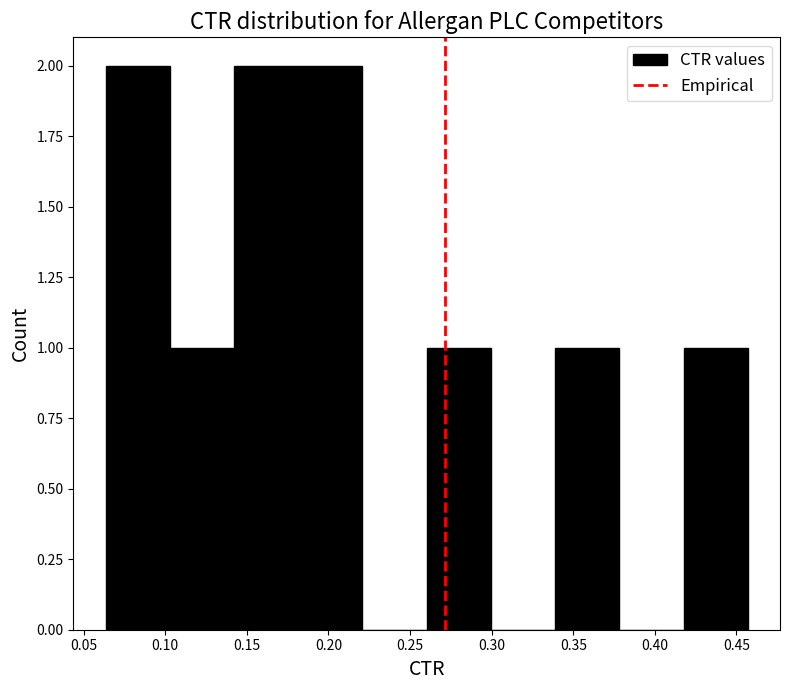

Reading left to right, transcribe this chart: for each bar, give the range it covers on the x-axis and its height. Neither the bar edges nor the heights are printed on the chart, so give them approximately, as read against the axes.

0.065 to 0.105: 2
0.105 to 0.140: 1
0.140 to 0.180: 2
0.180 to 0.220: 2
0.220 to 0.260: 0
0.260 to 0.300: 1
0.300 to 0.340: 0
0.340 to 0.380: 1
0.380 to 0.420: 0
0.420 to 0.455: 1